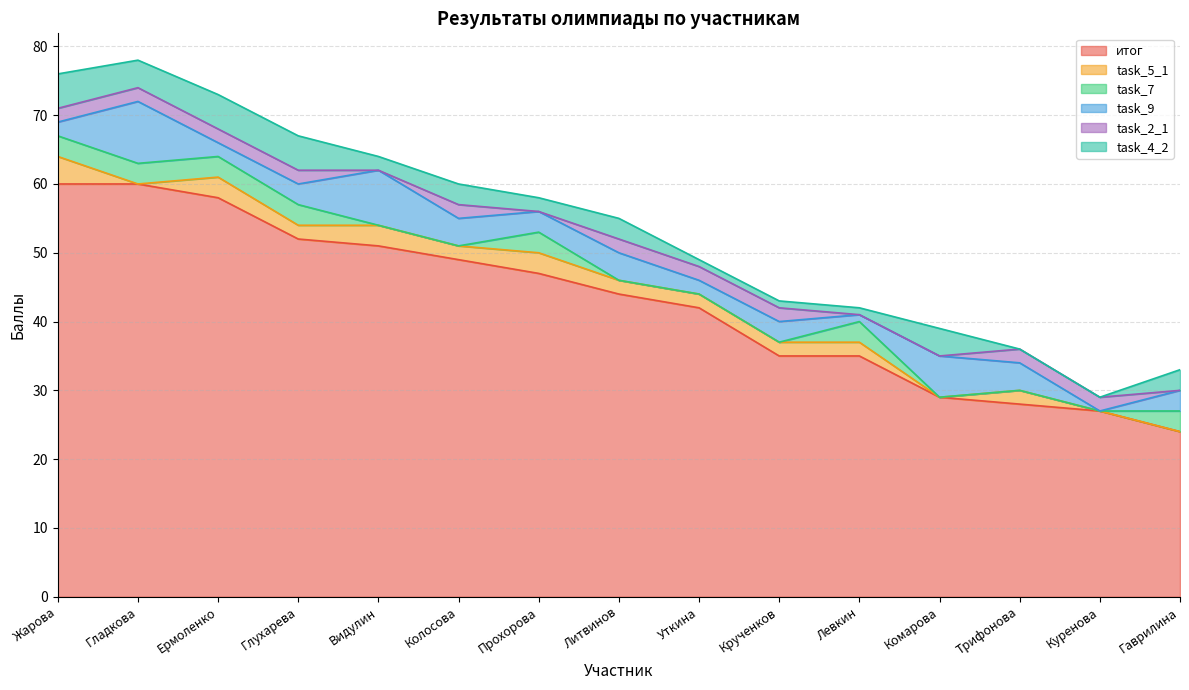

How many lines are shown in the chart?

6